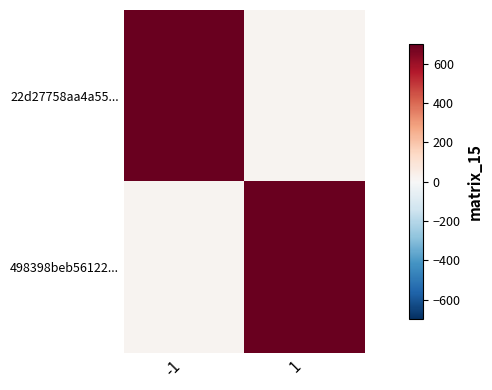

What is the minimum value shown in the chart?

18